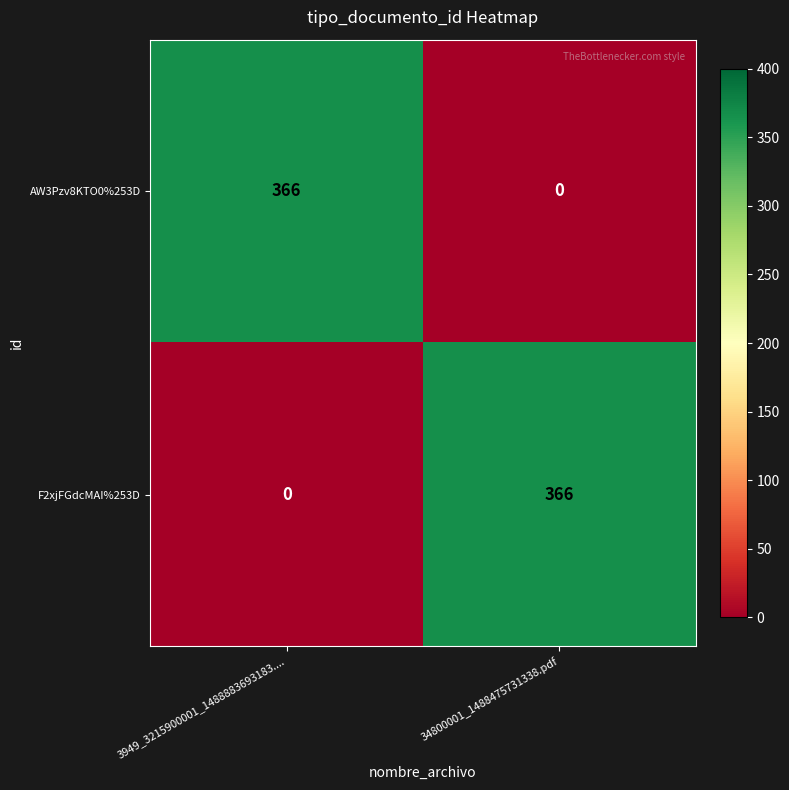

What is the approximate value of AW3Pzv8KTO0%253D at 3949_3215900001_1488883693183...., to the nearest 10?

370